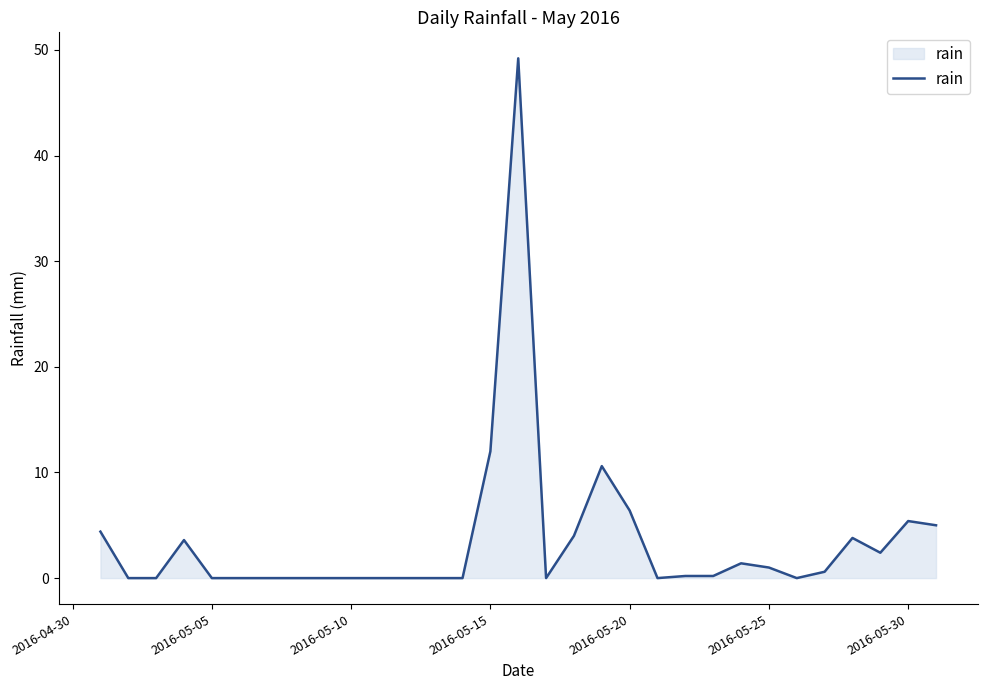

What is the greatest value displayed?

49.2